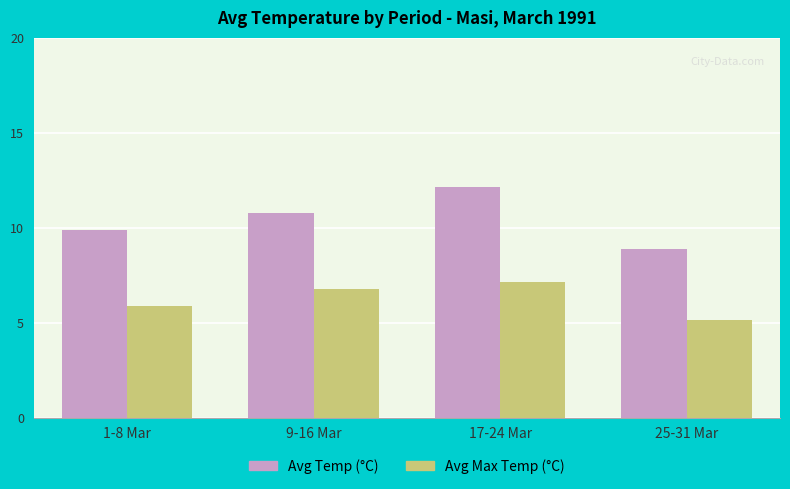

Rank the series at 25-31 Mar from lowest to highest value.

Avg Max Temp (°C), Avg Temp (°C)